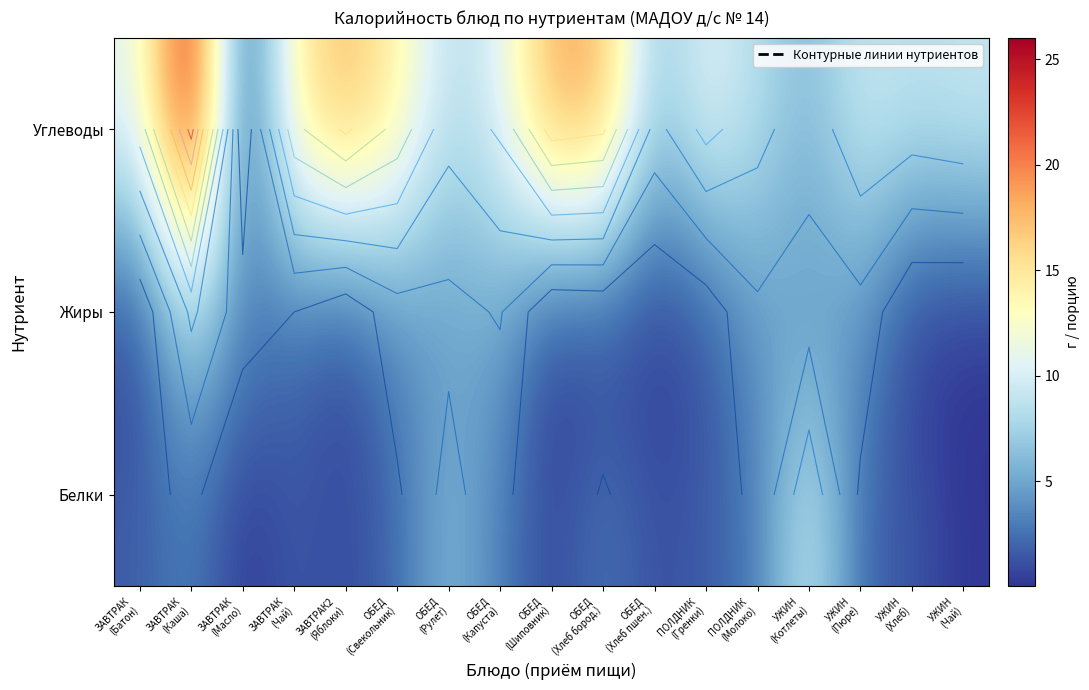

Read the Белки value at ОБЕД (Рулет).

5.9